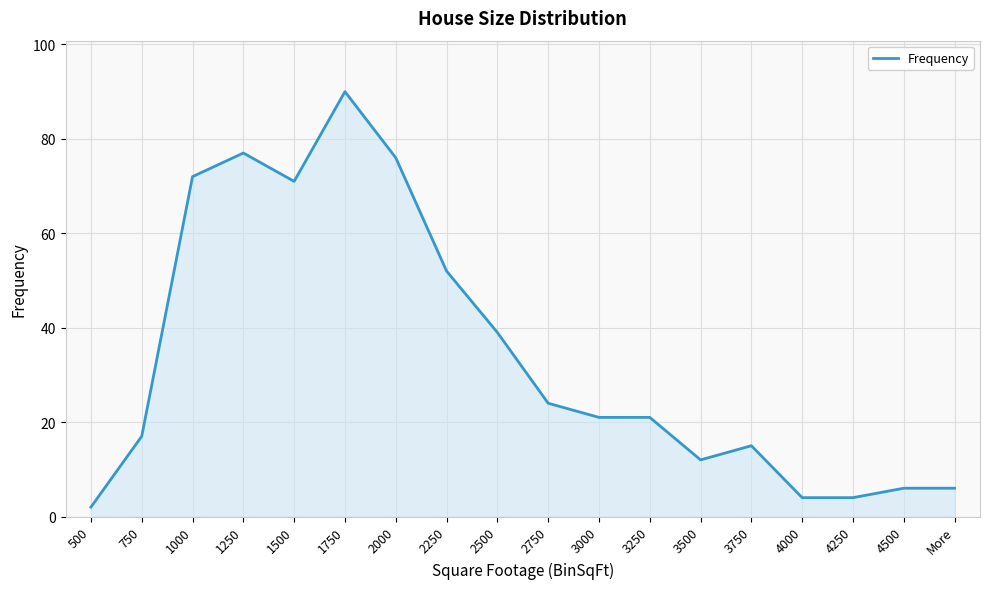

Where is the data nearest to the value 46?

2250